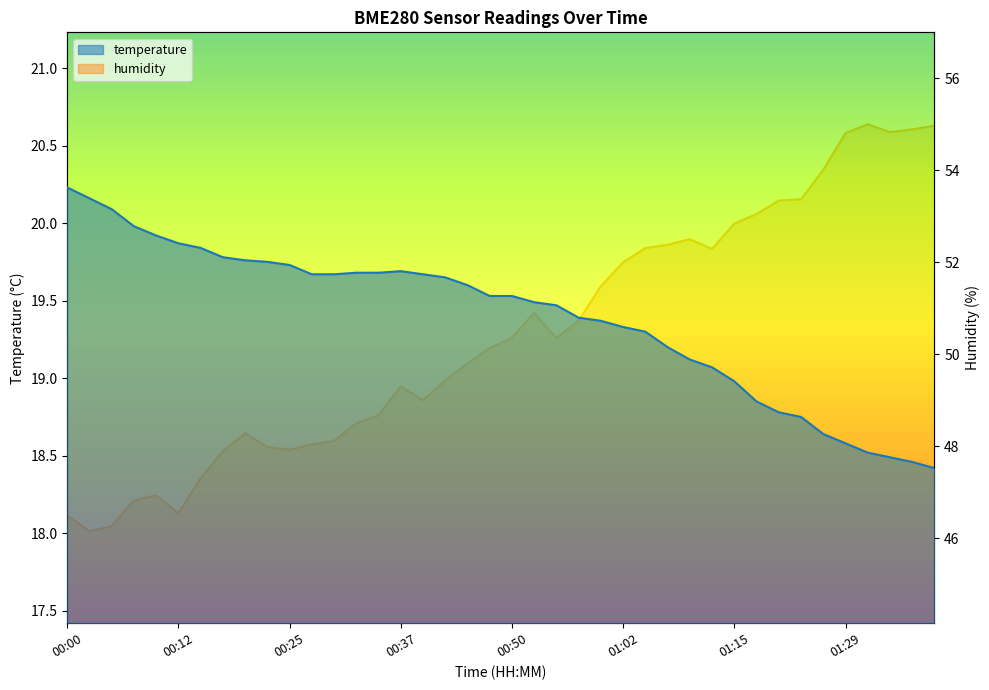

Rank the series by their average value, from highest to lowest.

humidity, temperature